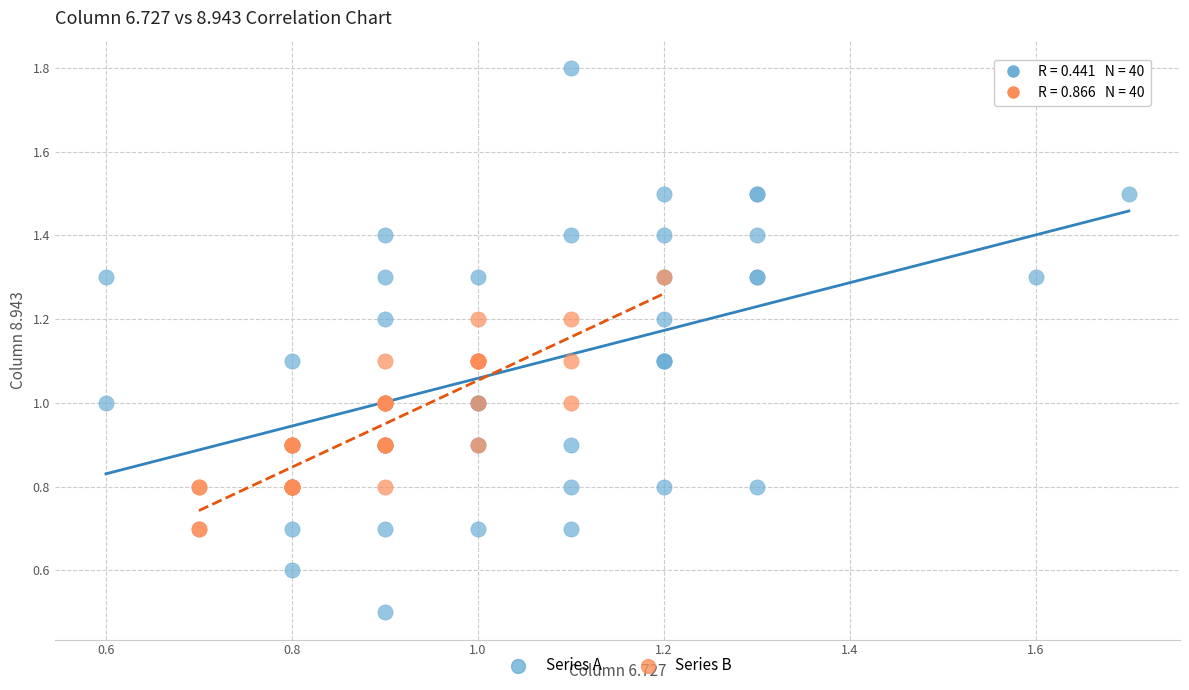

Which series has the largest Y range (max minus min)?

Series A